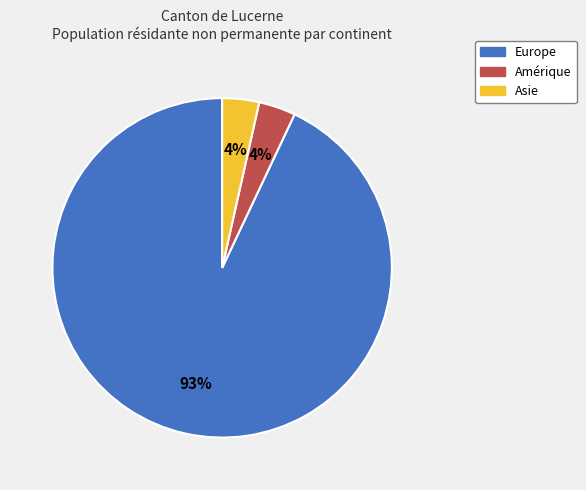

Is there a majority slice in this chart?

Yes